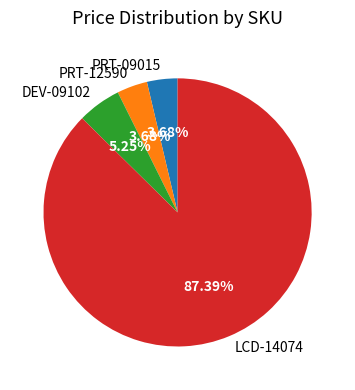

Which slice represents more than half of the pie?

LCD-14074